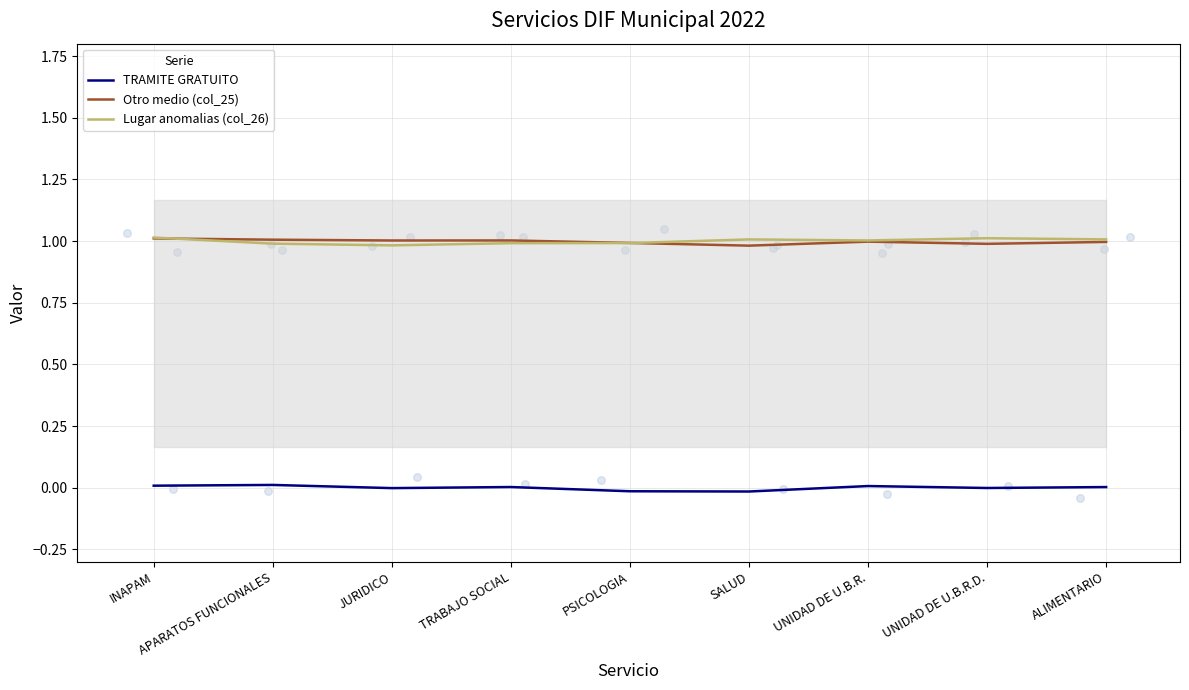

What are all the series names shown in the legend?

TRAMITE GRATUITO, Otro medio (col_25), Lugar anomalias (col_26)